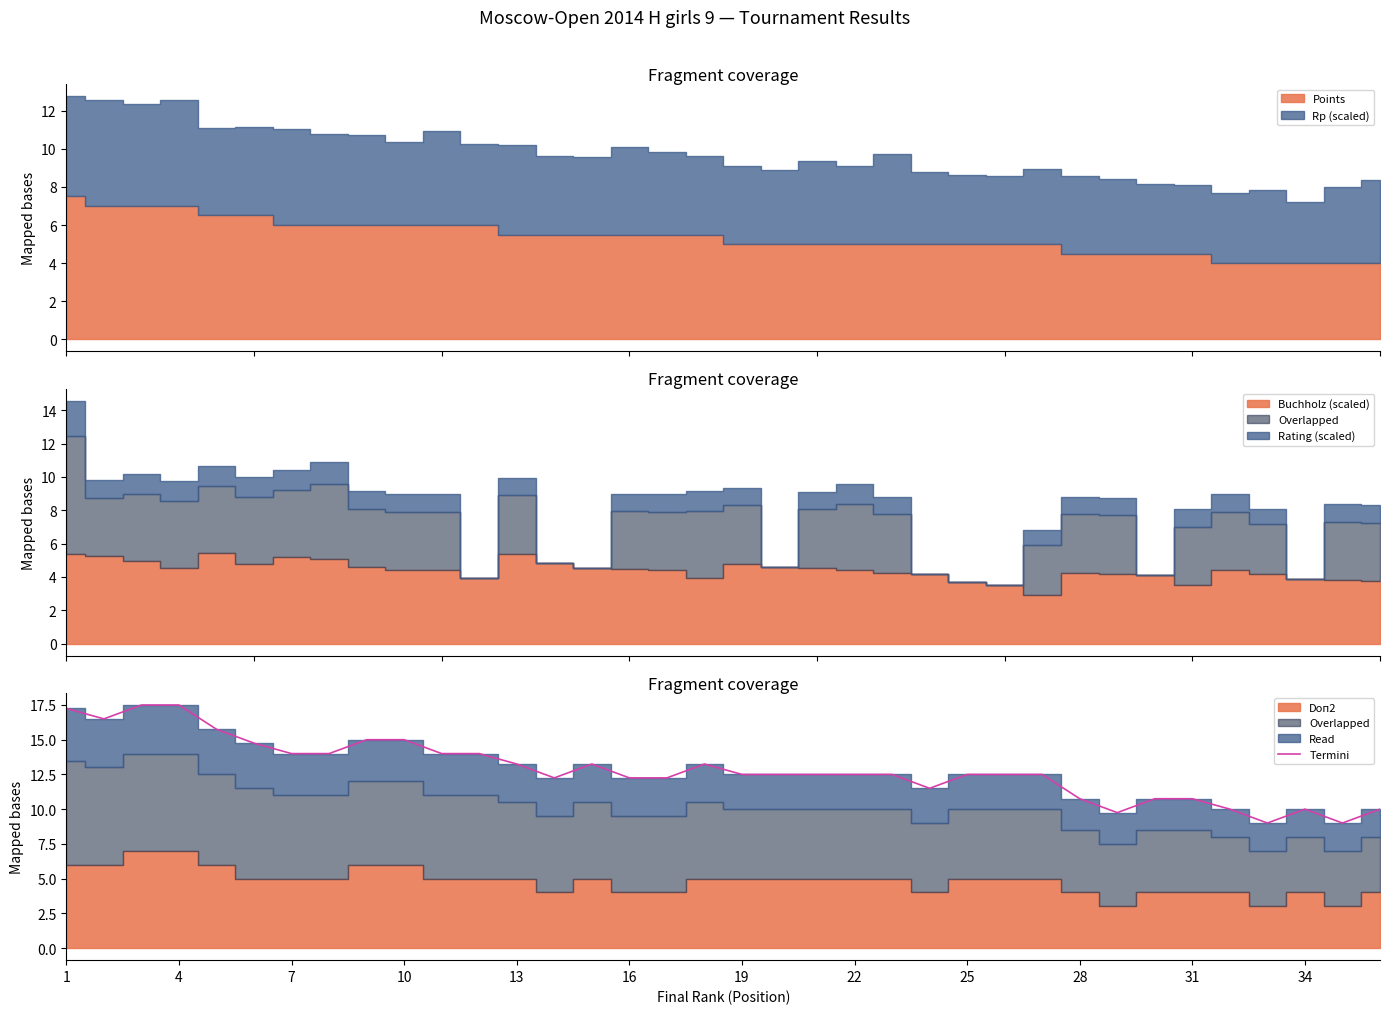

What is the sum of all values?

463.2